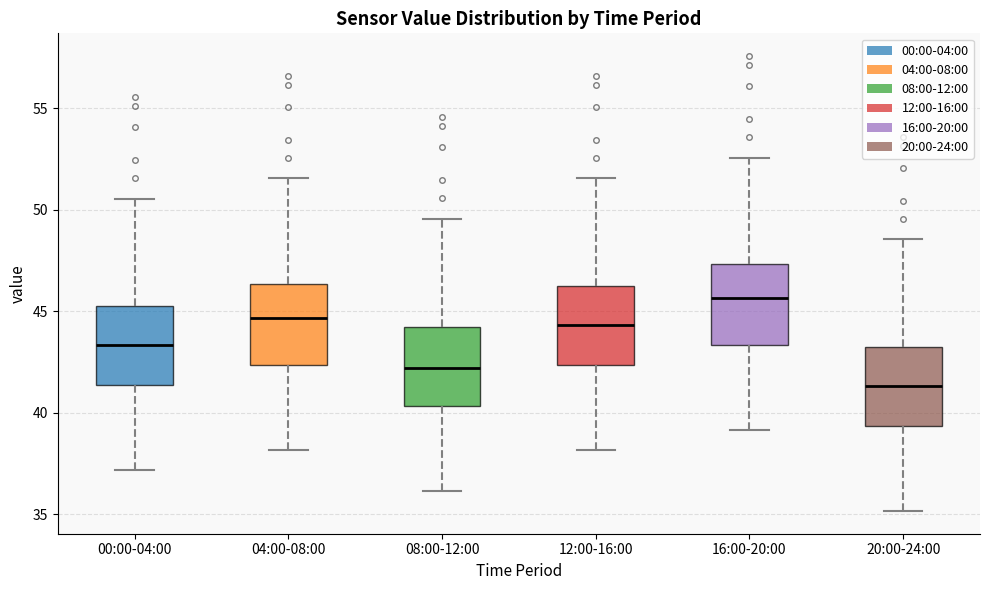

Where does the lower whisker of the box for 20:00-24:00 end on the y-axis? The values are not printed on the chart, so give them approximately, as read against the axis.

35.0